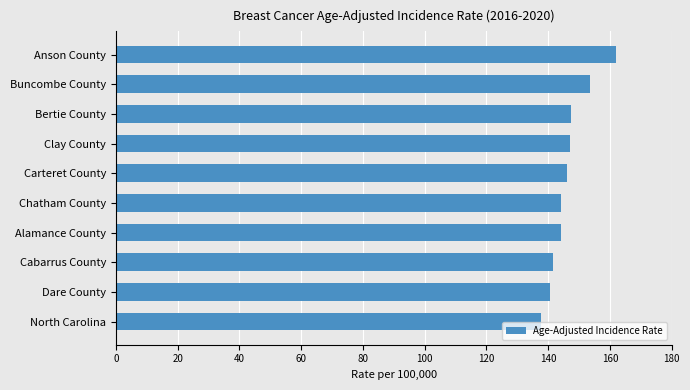

What is the approximate value at North Carolina?

137.6